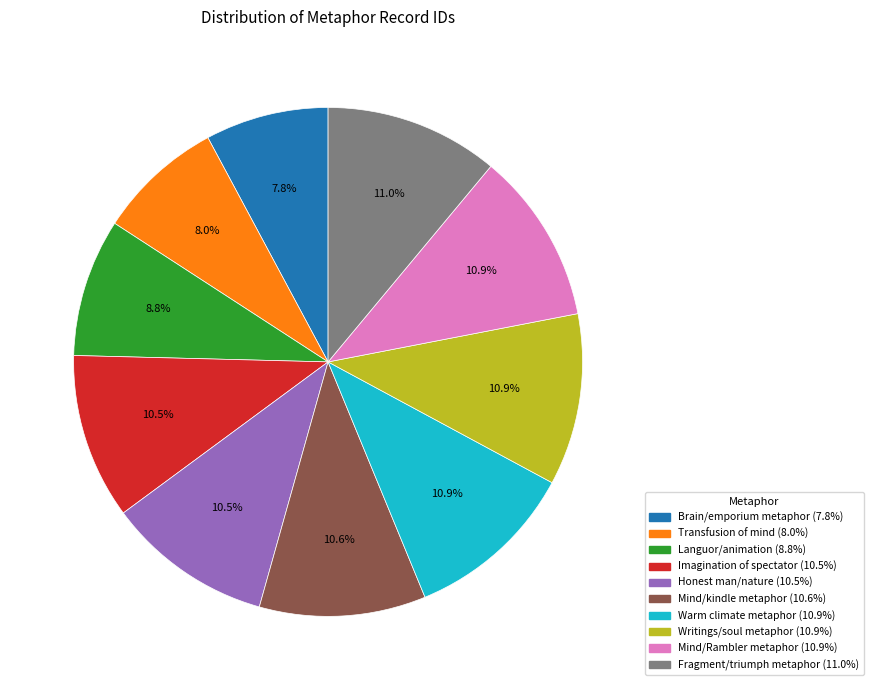

To the nearest percent, what percentage of the pie is Mind/Rambler metaphor?

11%